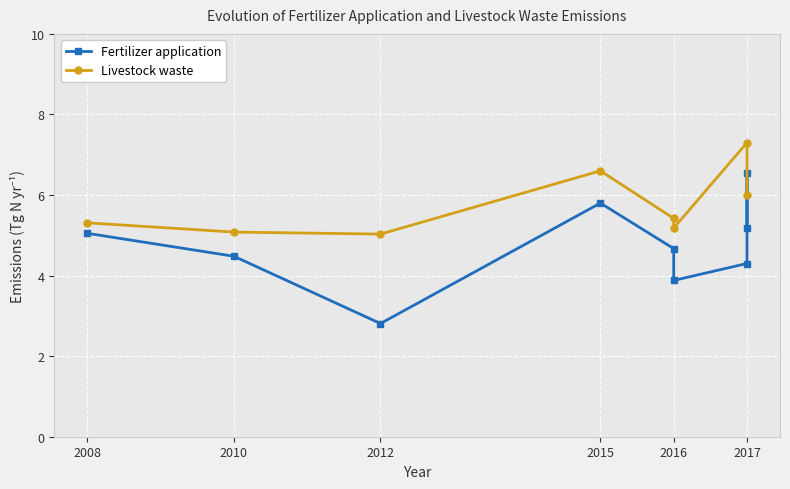

What is the total value across all series at 2017?

9.7